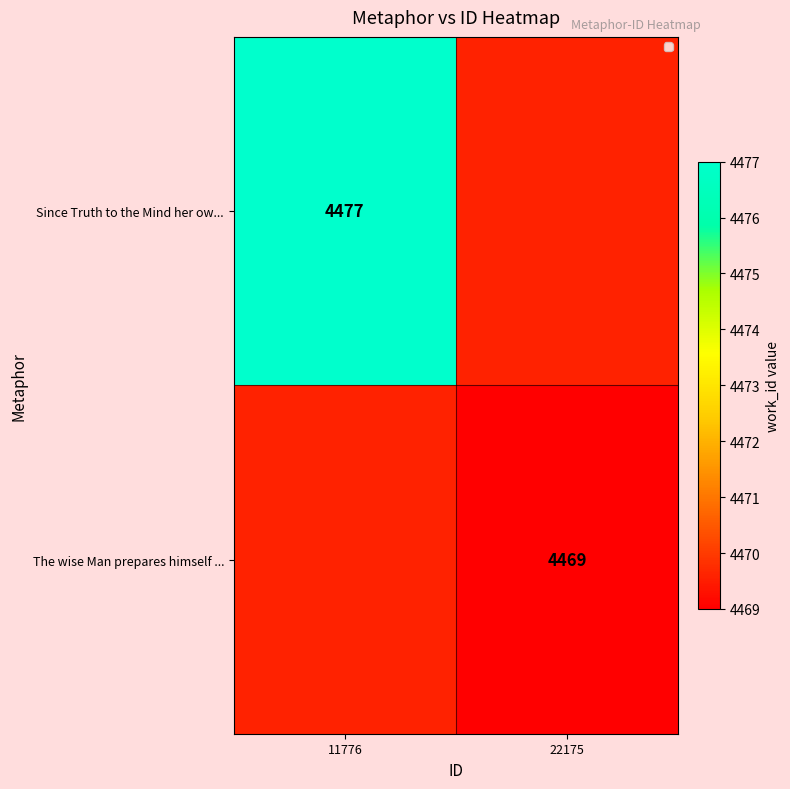

The The wise Man prepares himself ... series shows 2963.3 at 22175. True or false?

False